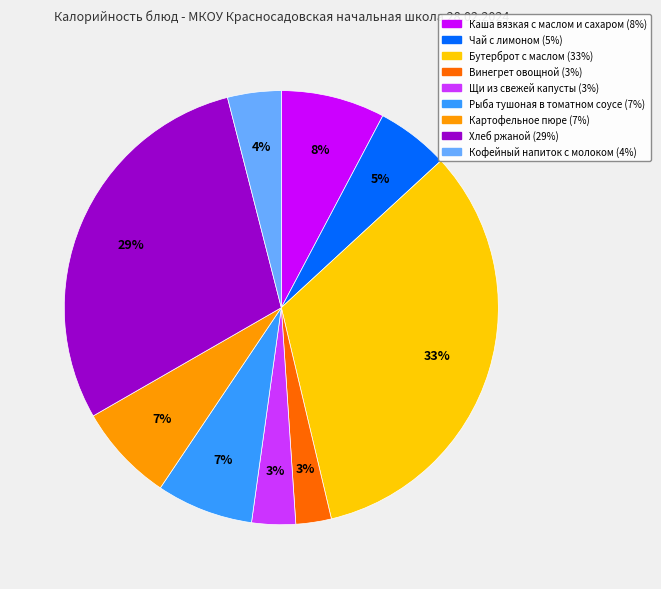

Does Картофельное пюре account for over 50% of the chart?

No